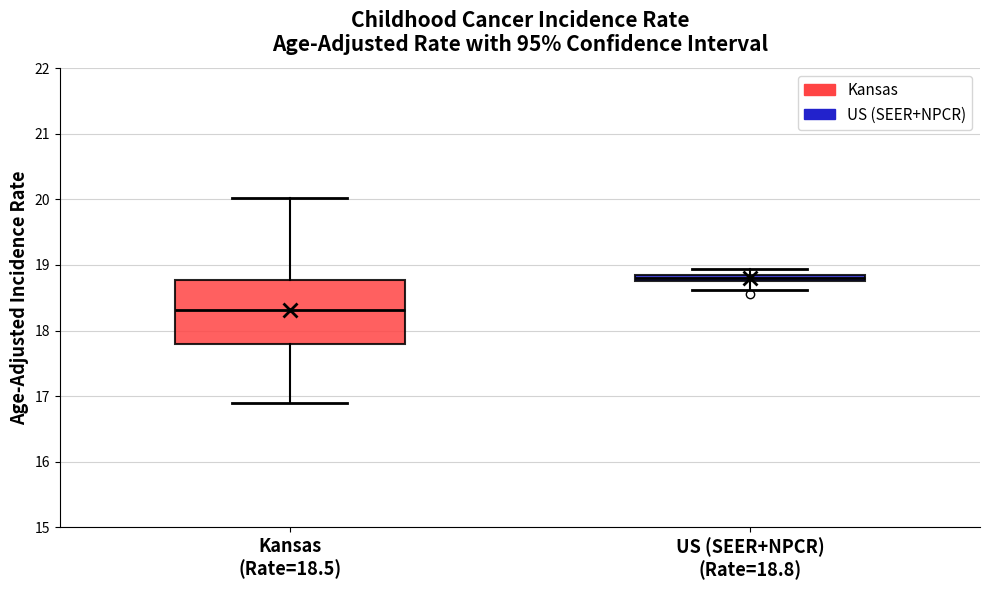

Where is the upper edge of the box for US (SEER+NPCR) (Rate=18.8) on the y-axis? The values are not printed on the chart, so give them approximately, as read against the axis.

18.9